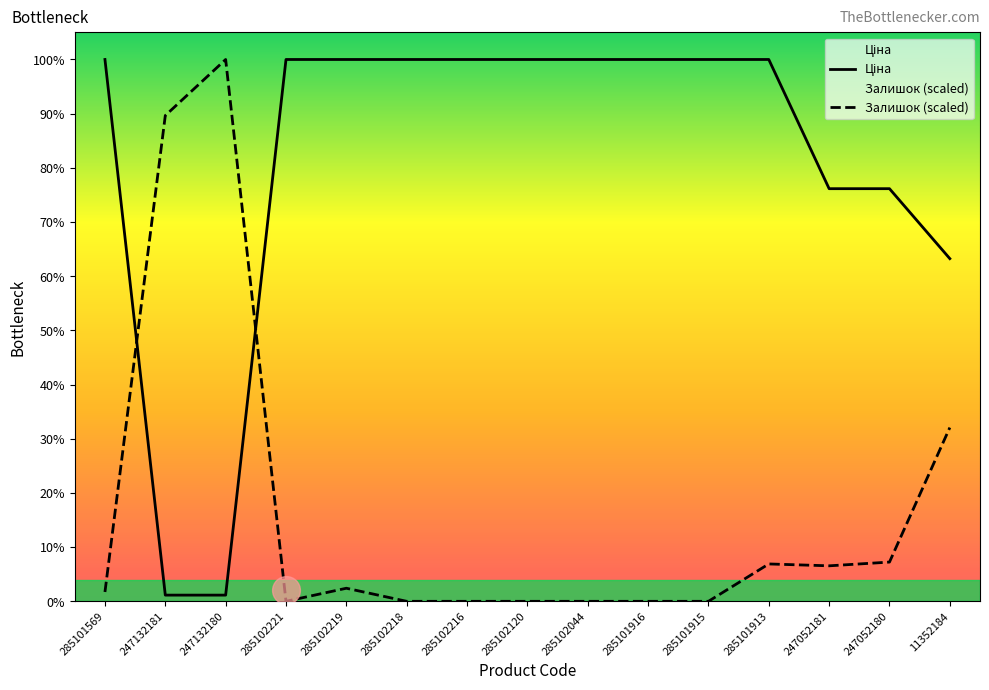

How many categories are shown in the chart?

15